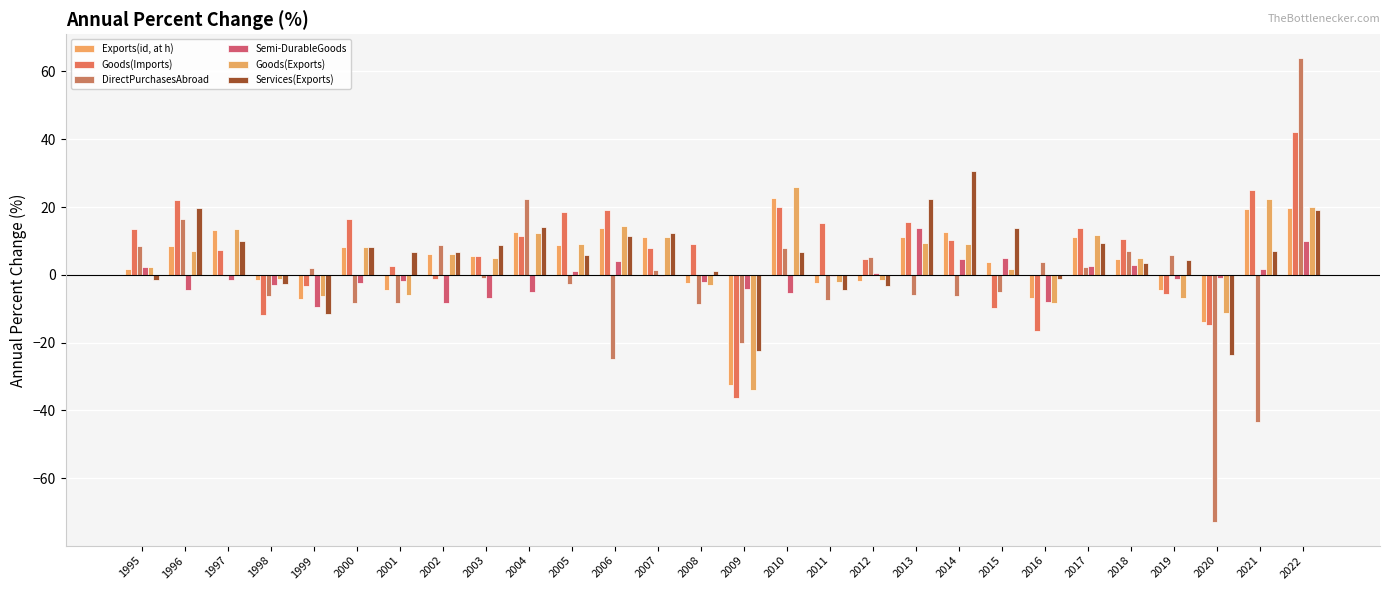

At which category is the sum across all series the highest?

2022